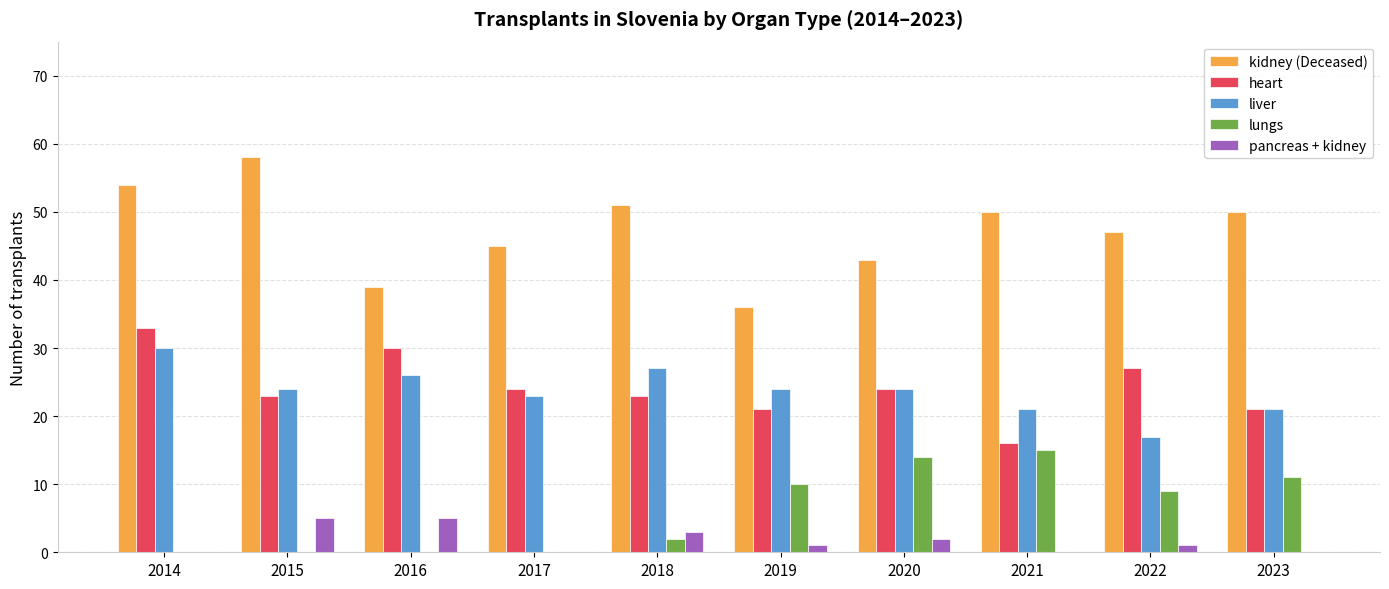

Reading left to right, what are all the values shown in this chart?

kidney (Deceased): 2014=54	2015=58	2016=39	2017=45	2018=51	2019=36	2020=43	2021=50	2022=47	2023=50
heart: 2014=33	2015=23	2016=30	2017=24	2018=23	2019=21	2020=24	2021=16	2022=27	2023=21
liver: 2014=30	2015=24	2016=26	2017=23	2018=27	2019=24	2020=24	2021=21	2022=17	2023=21
lungs: 2014=0	2015=0	2016=0	2017=0	2018=2	2019=10	2020=14	2021=15	2022=9	2023=11
pancreas + kidney: 2014=0	2015=5	2016=5	2017=0	2018=3	2019=1	2020=2	2021=0	2022=1	2023=0